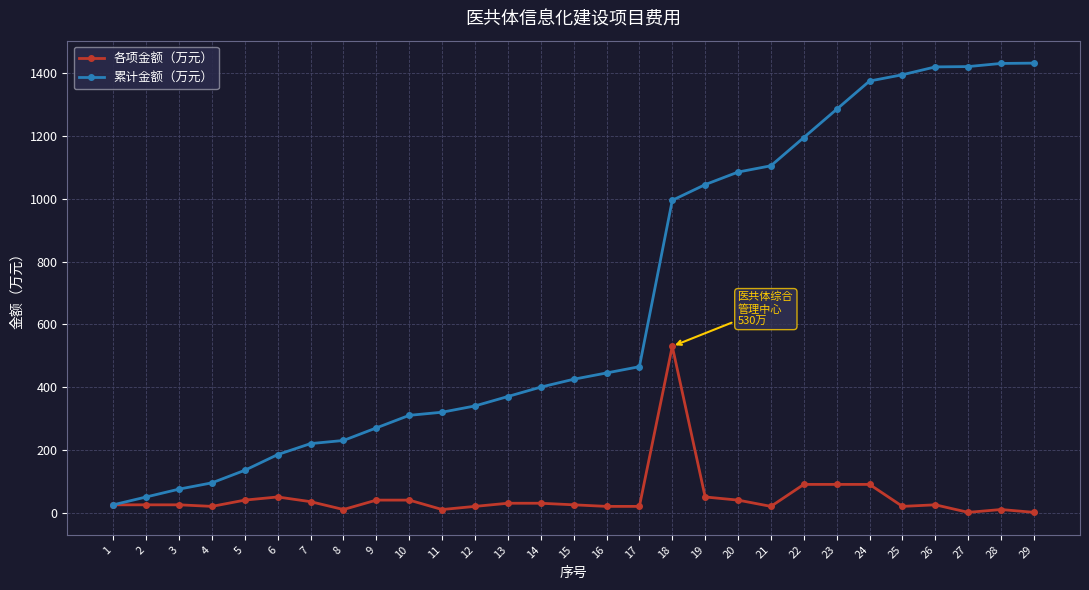

The value of 各项金额（万元） at 9 is 40. True or false?

True